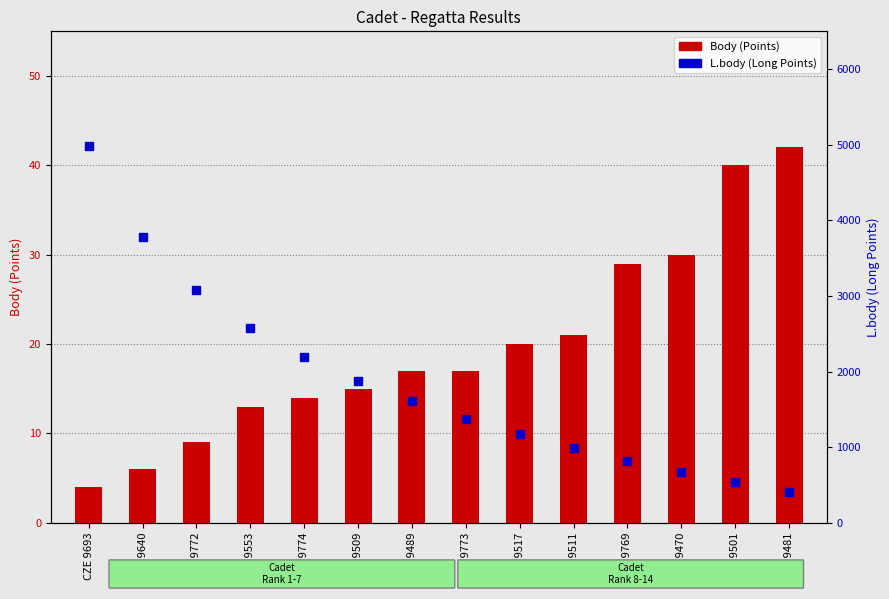

Is the value of L.body (Long Points) at CZE 9489 greater than the value of Body (Points) at CZE 9640?

Yes